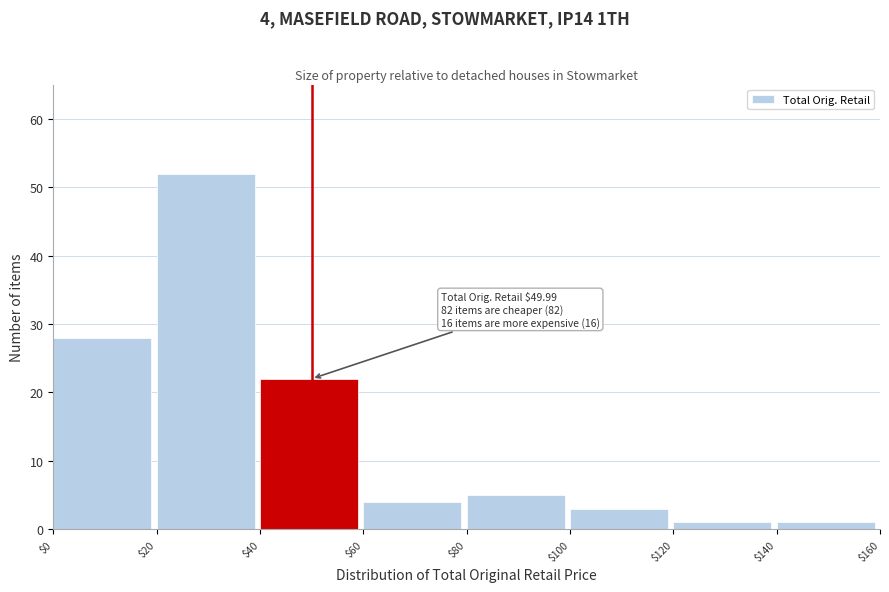

Which range on the x-axis has the tallest bar?

$20 to $40